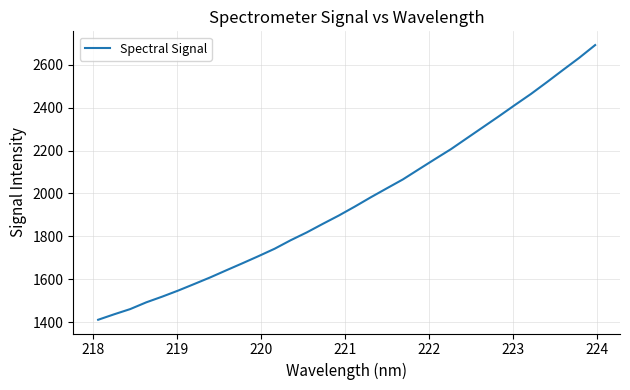

What is the smallest value displayed?

1410.7